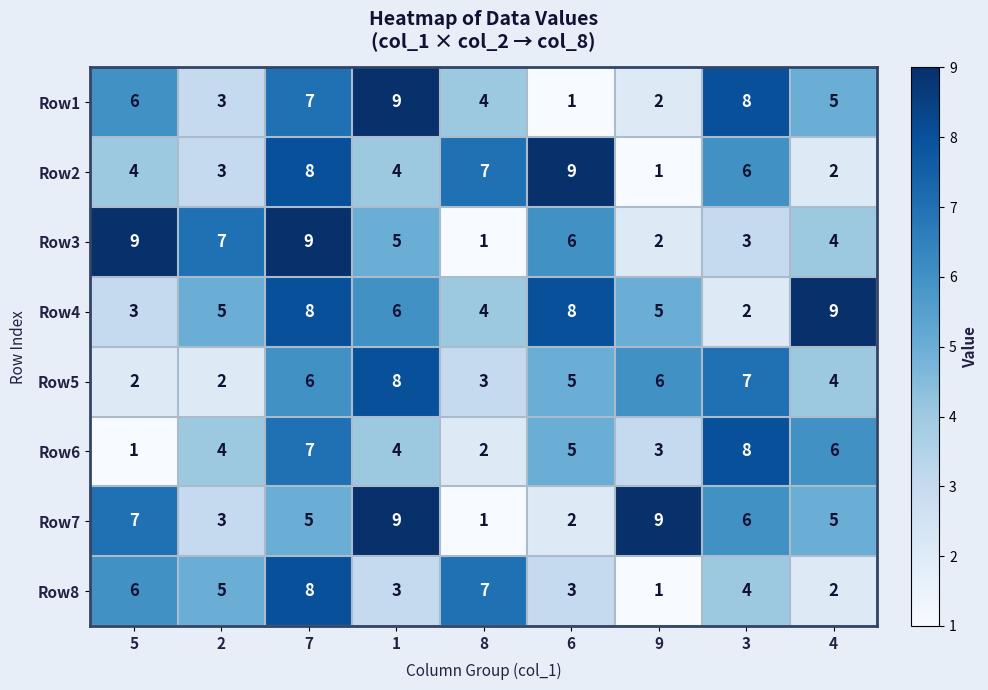

Which series has the largest total across all categories?

Row4